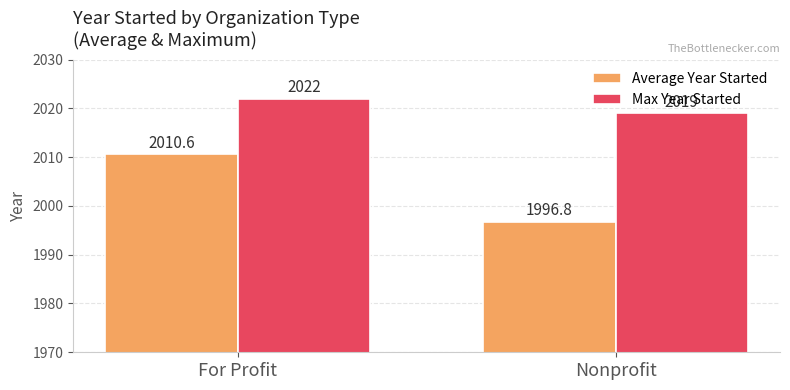

What is the value of the Average Year Started bar at the 1st from the left?

2010.6